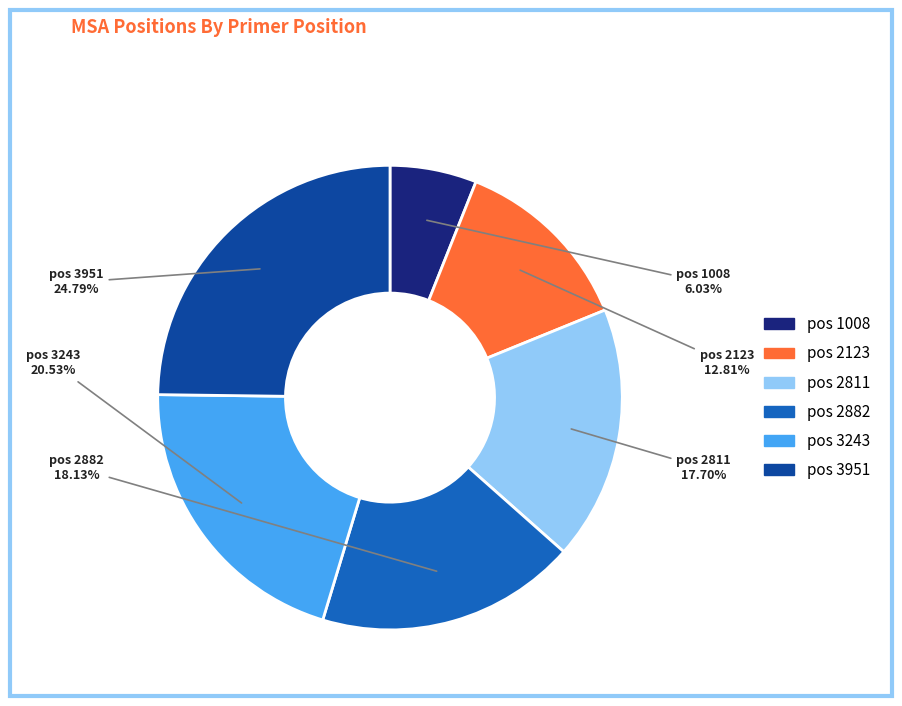

Is there any slice that represents more than half of the pie?

No